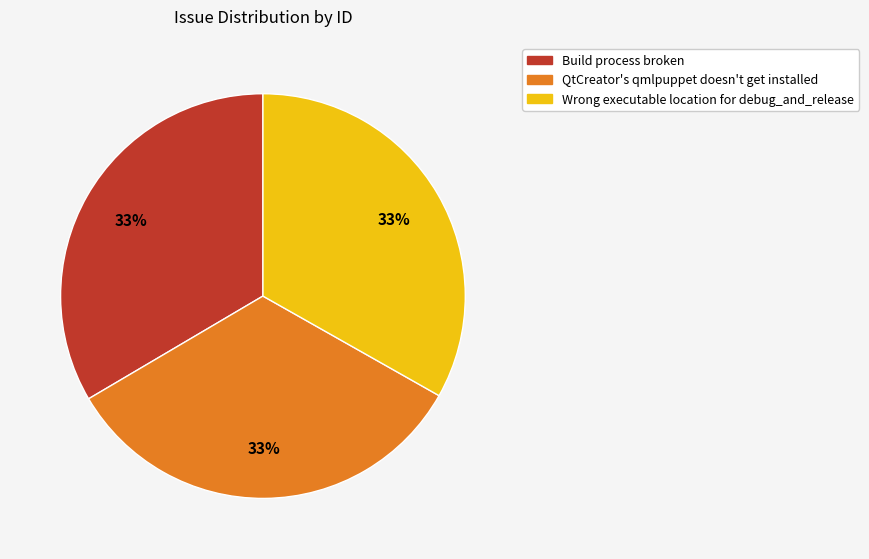

Is it true that Wrong executable location for debug_and_release is 33% of the pie?

True